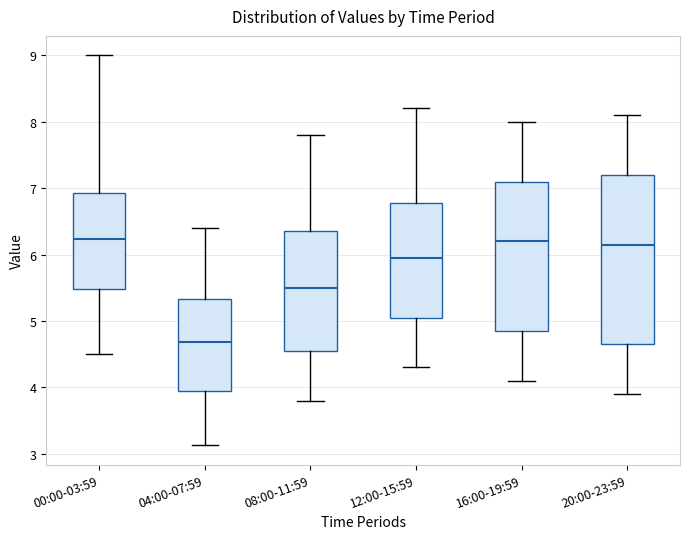

Reading left to right, transcribe this box plot: for each box, give where its median line is, the range the box spans, and where its two whiskers end, as read against the y-axis. The values are not printed on the chart, so give them approximately, as read against the axis.

00:00-03:59: median 6.2, box 5.5 to 6.9, whiskers 4.5 to 9.0
04:00-07:59: median 4.7, box 3.9 to 5.3, whiskers 3.1 to 6.4
08:00-11:59: median 5.5, box 4.6 to 6.4, whiskers 3.8 to 7.8
12:00-15:59: median 6.0, box 5.1 to 6.8, whiskers 4.3 to 8.2
16:00-19:59: median 6.2, box 4.9 to 7.1, whiskers 4.1 to 8.0
20:00-23:59: median 6.2, box 4.7 to 7.2, whiskers 3.9 to 8.1